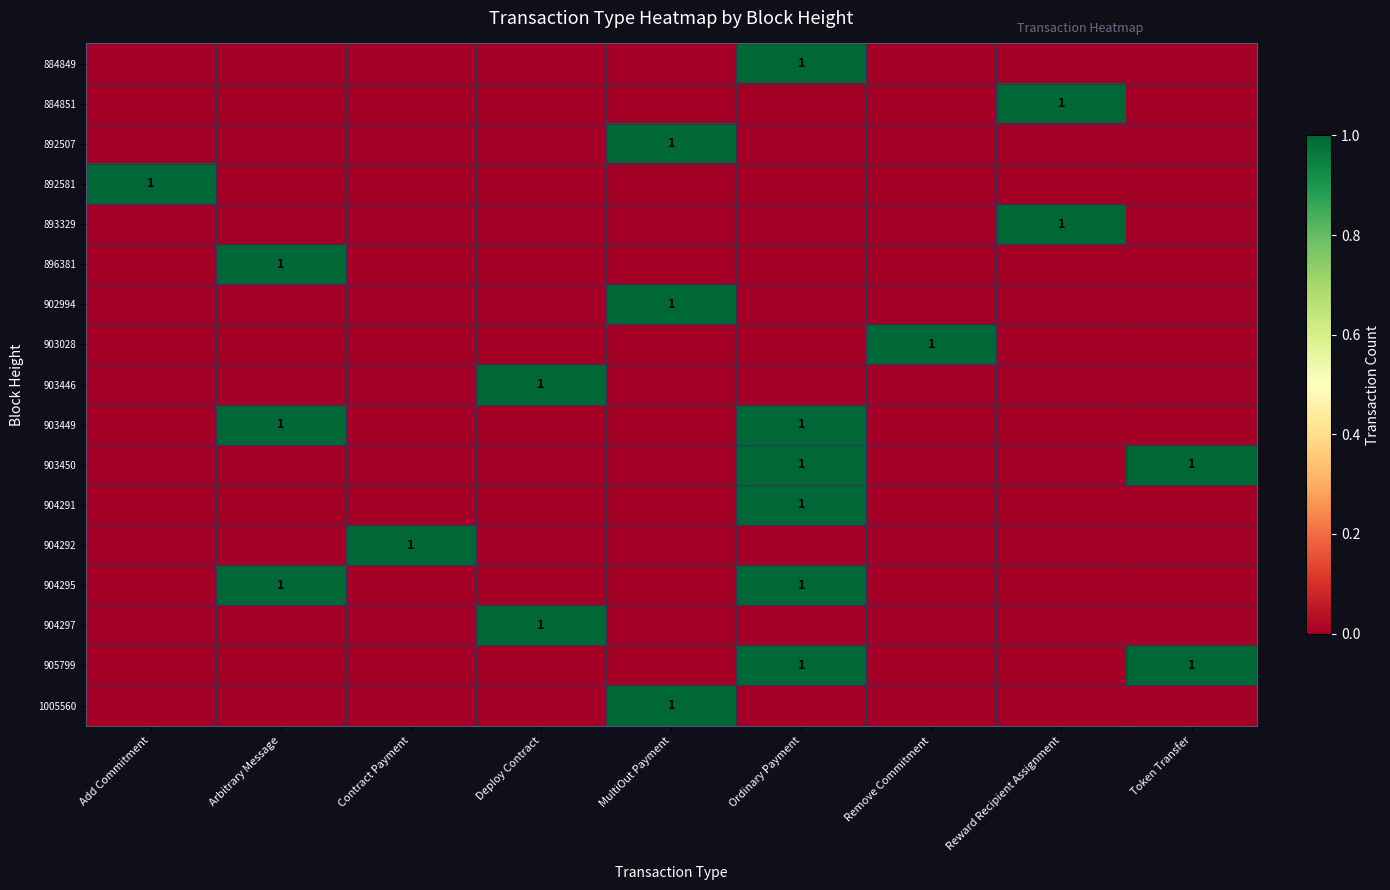

The 904297 series shows 1 at Deploy Contract. True or false?

True